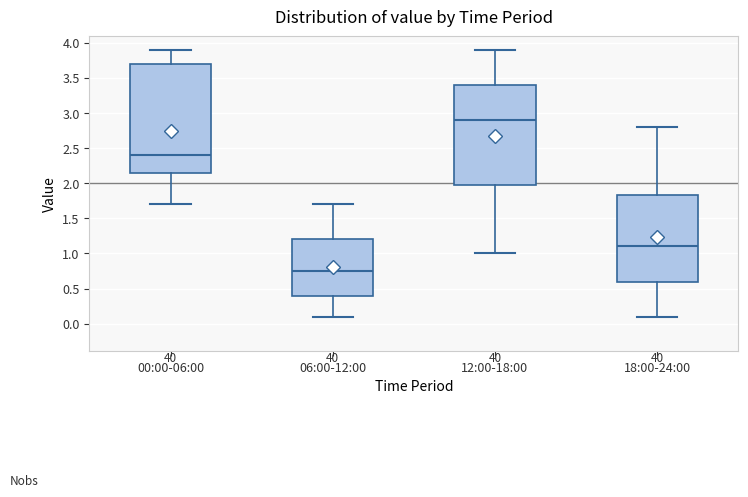

Which box is the tallest, from its lower edge to its upper edge?

00:00-06:00